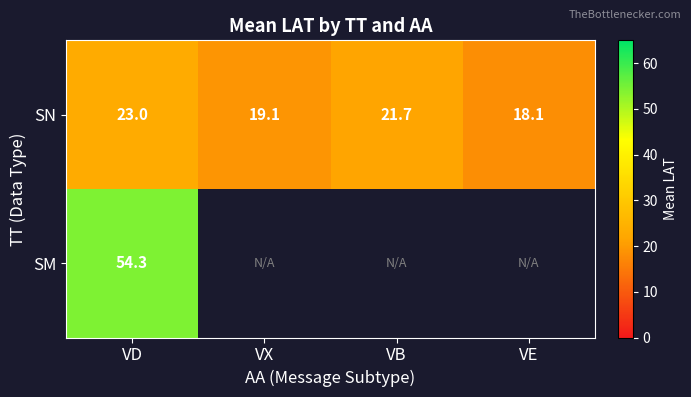

Which has a higher value, VX or VB?

VB